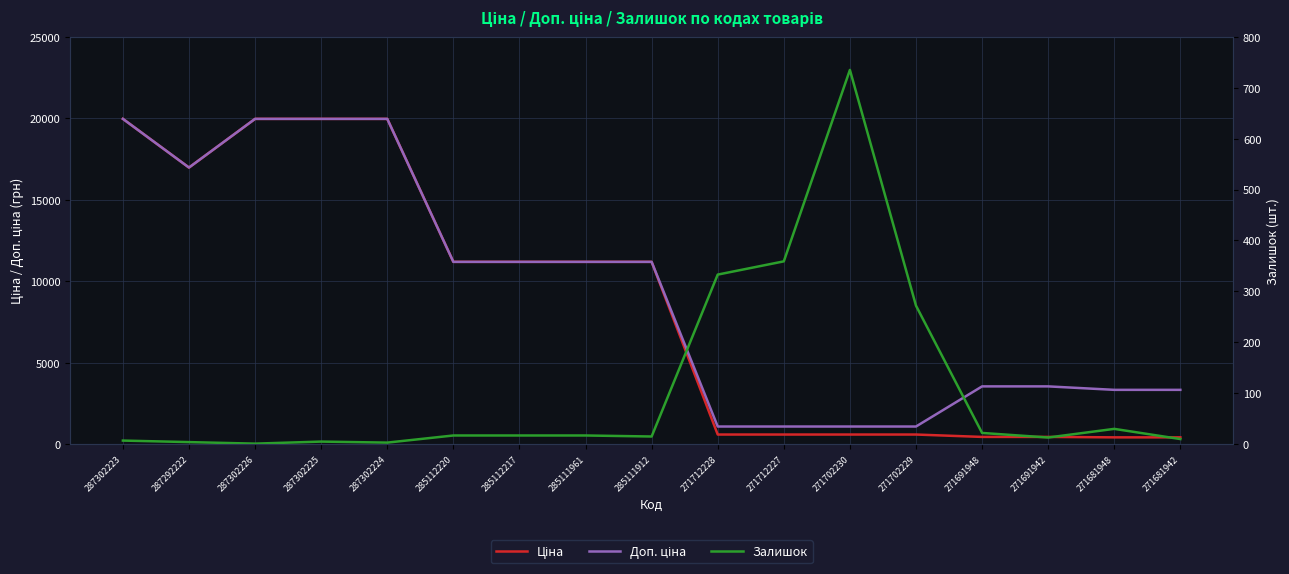

In Доп. ціна, how many points are lower than both neighbors (excluding endpoints)?

1